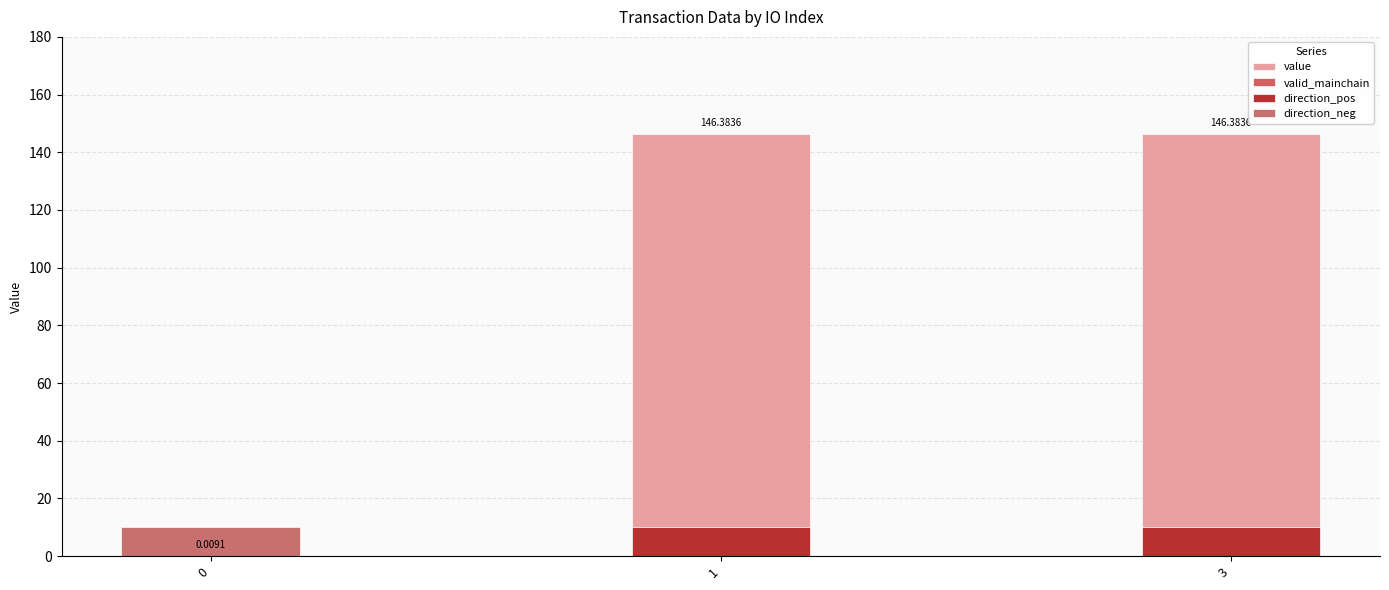

Are the bars horizontal?

No